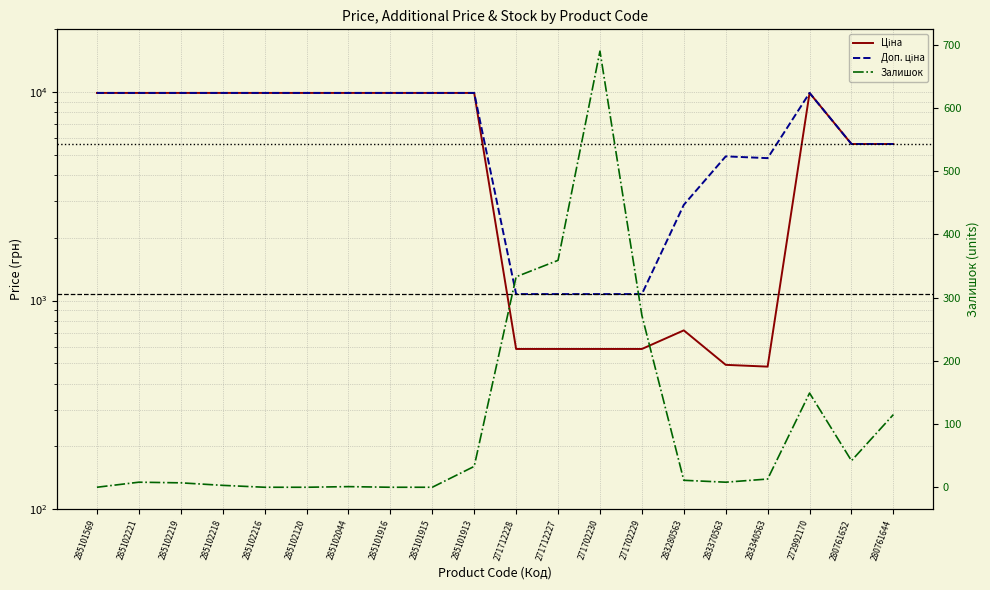

What are all the series names shown in the legend?

Ціна, Доп. ціна, Залишок